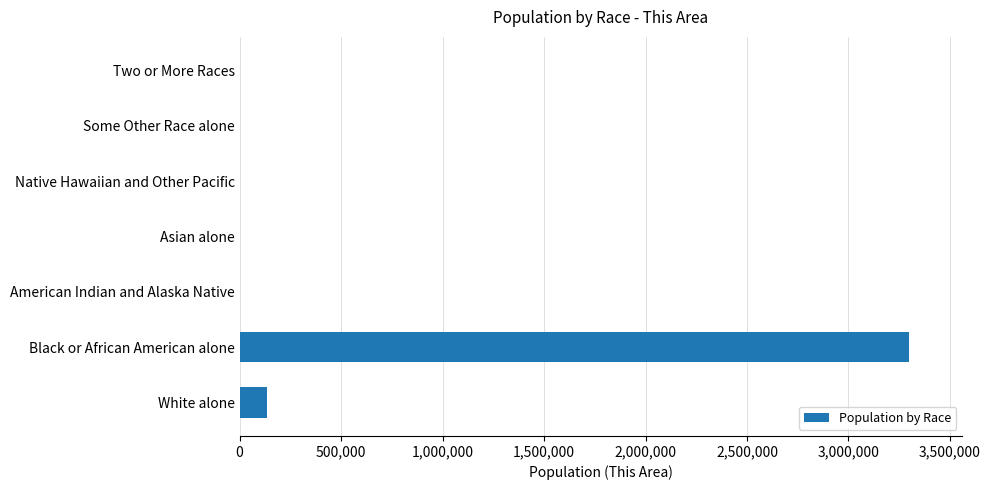

At which category does the chart reach its peak across all series?

Black or African American alone